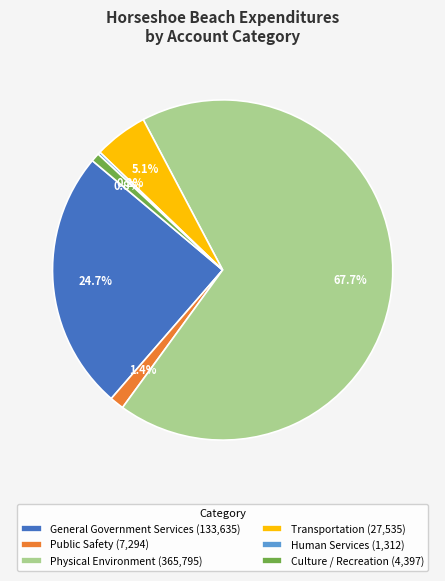

What percentage is the Public Safety slice, to the nearest percent?

1%